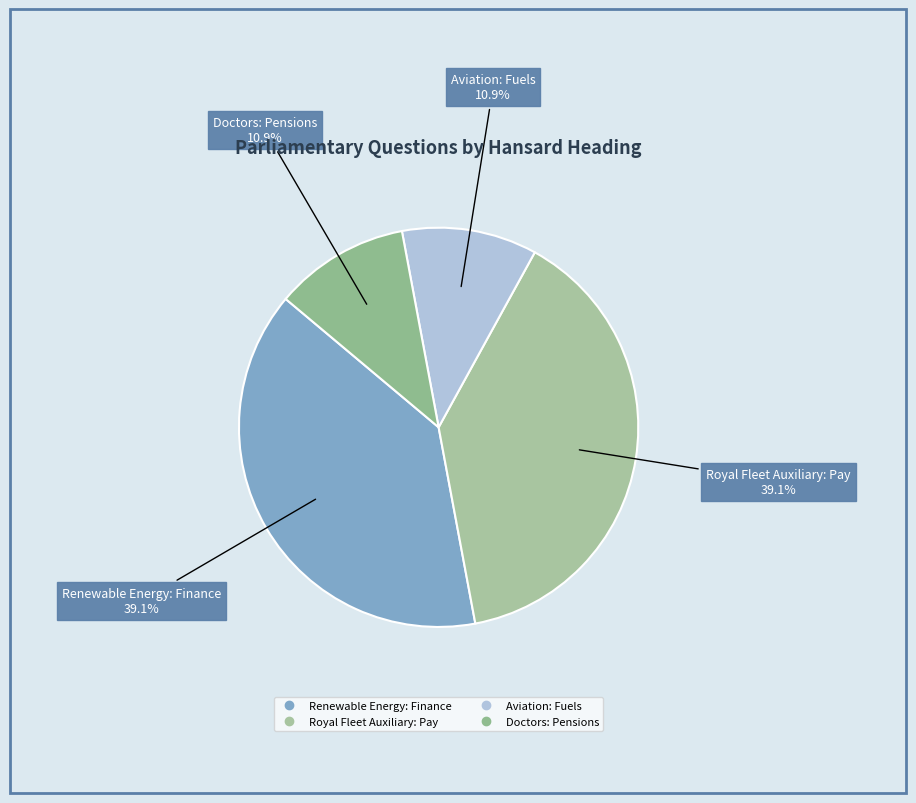

Does Royal Fleet Auxiliary: Pay account for over 50% of the chart?

No